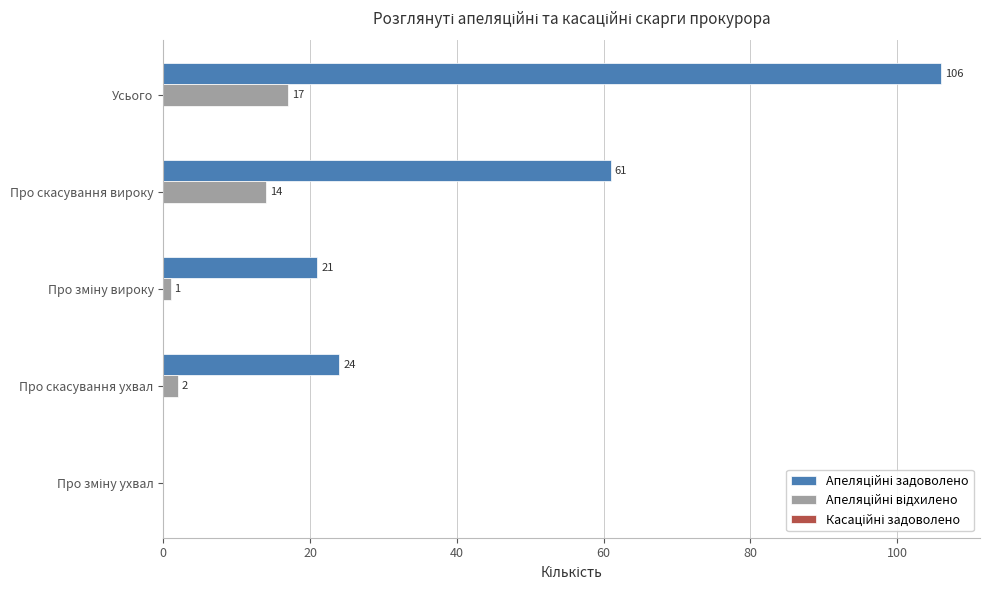

At which category is the sum across all series the highest?

Усього